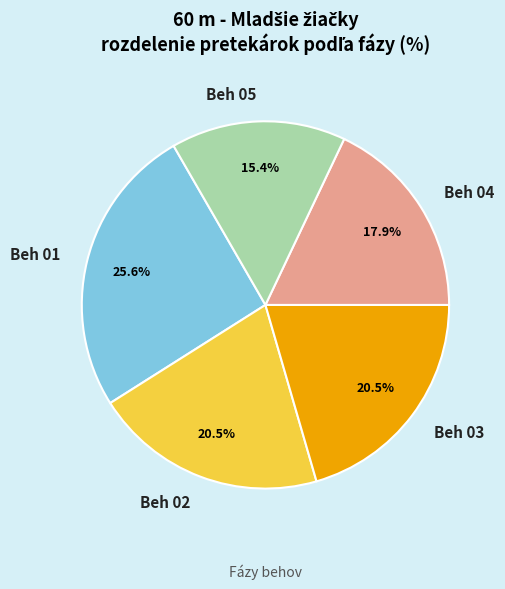

Do Beh 01 and Beh 03 together represent more than half of the pie?

No